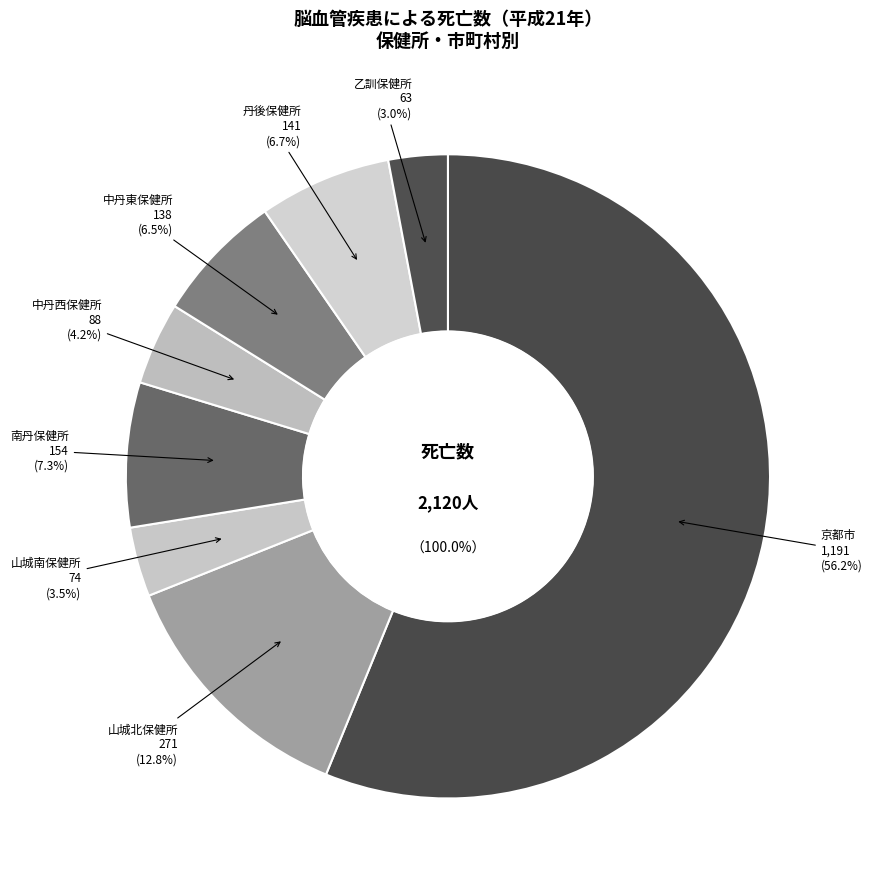

Count the number of slices in the pie.

8